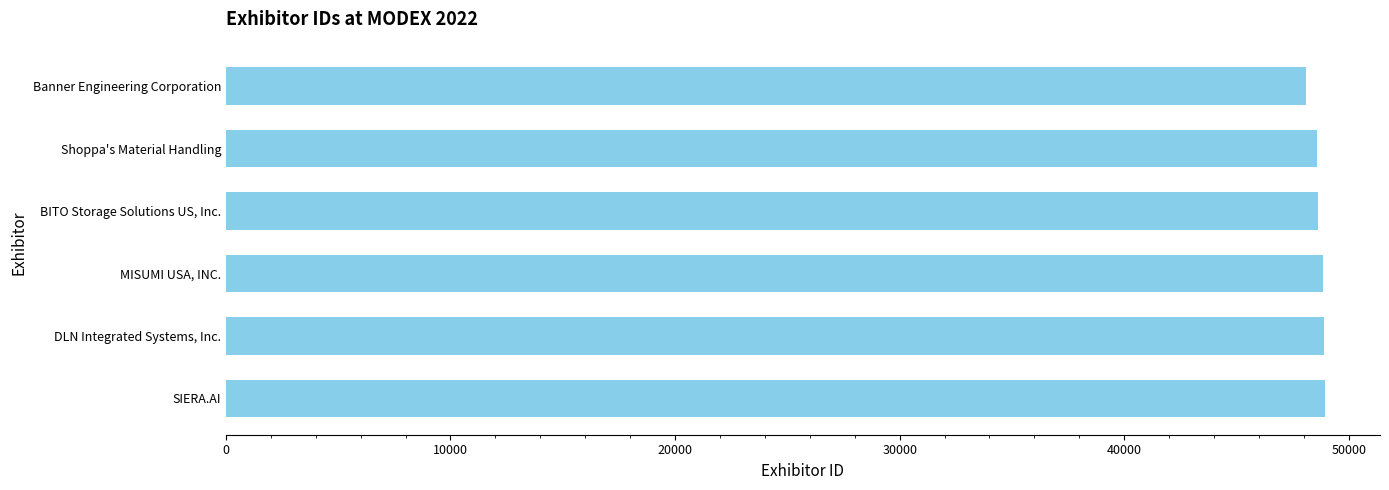

What is the ratio of the value at BITO Storage Solutions US, Inc. to the value at Banner Engineering Corporation?

1.0